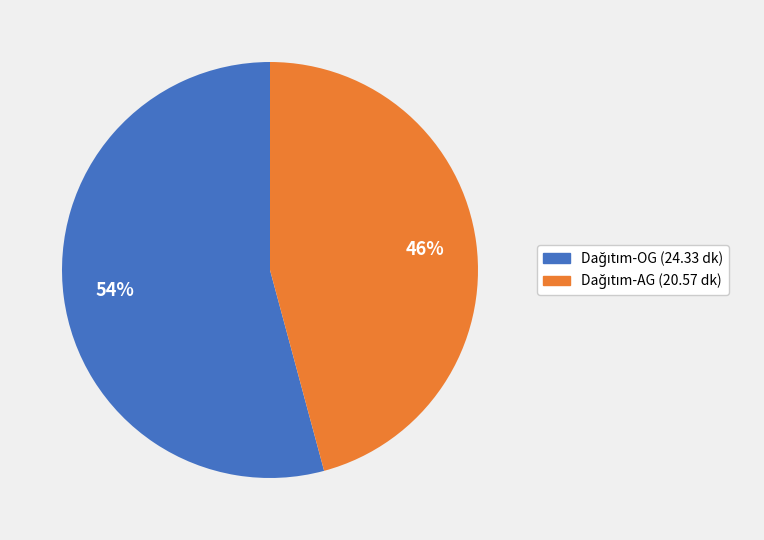

To the nearest percent, what is the average slice percentage?

50%